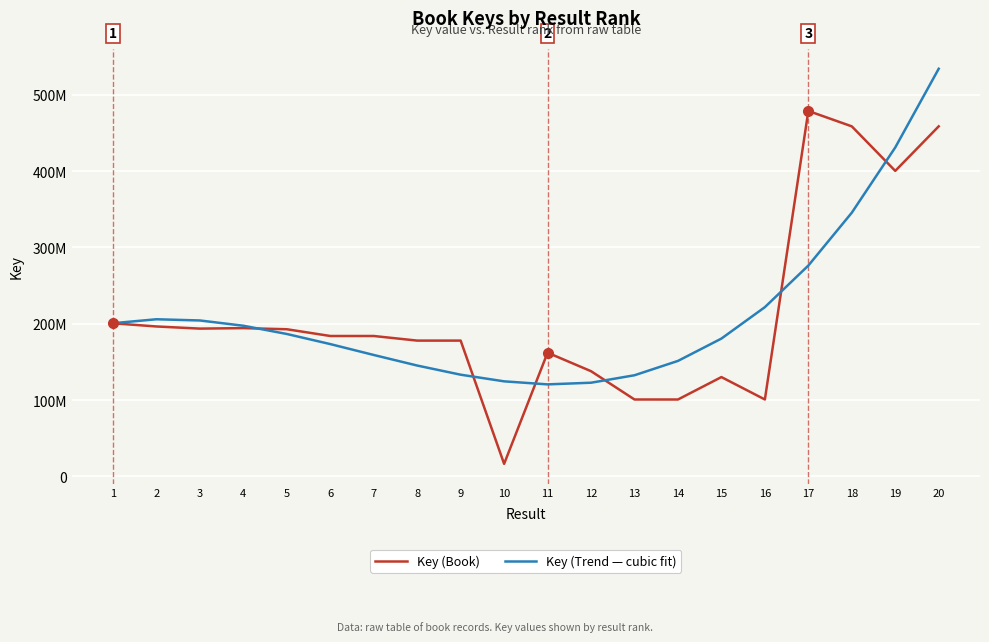

Between 20 and 3, which is larger?

20